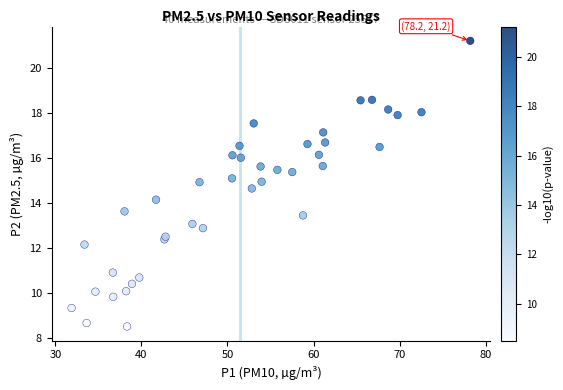

What Y value in the scatter plot is closest to 14?

14.2